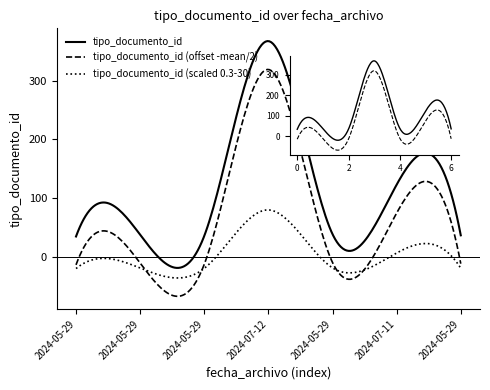

Which series has the largest total across all categories?

tipo_documento_id